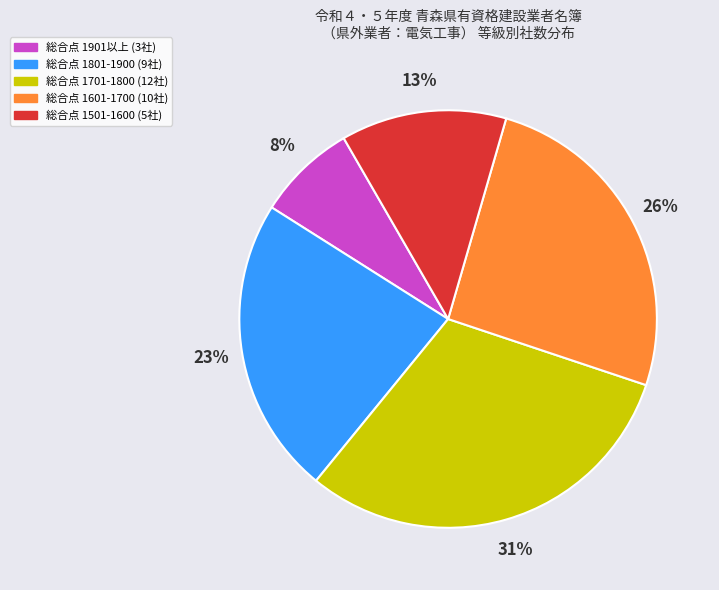

To the nearest percent, what is the difference between the largest and smallest slice percentages?

23%